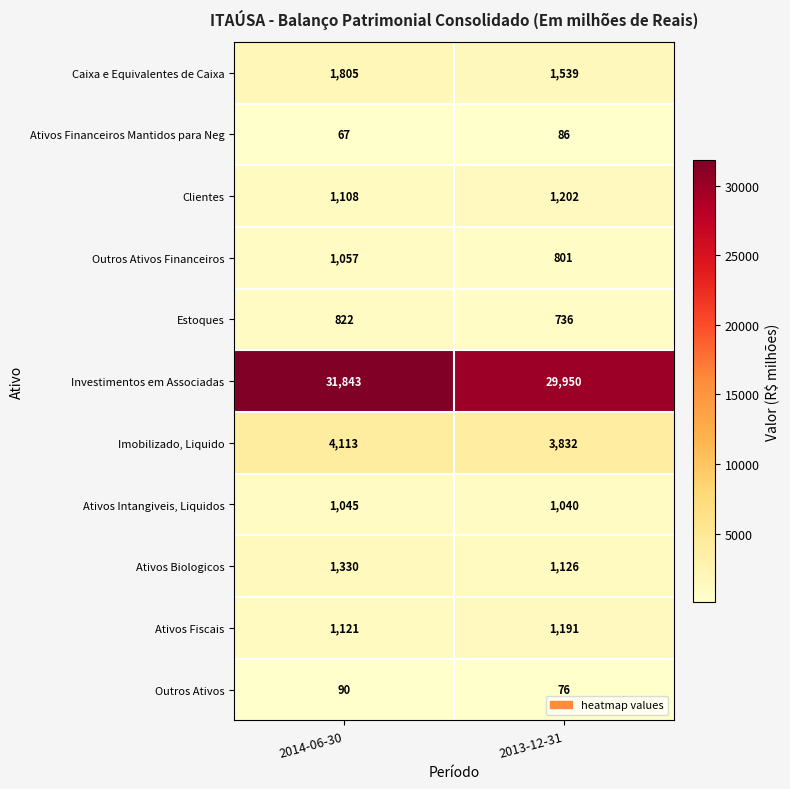

The Ativos Fiscais series shows 1669 at 2014-06-30. True or false?

False